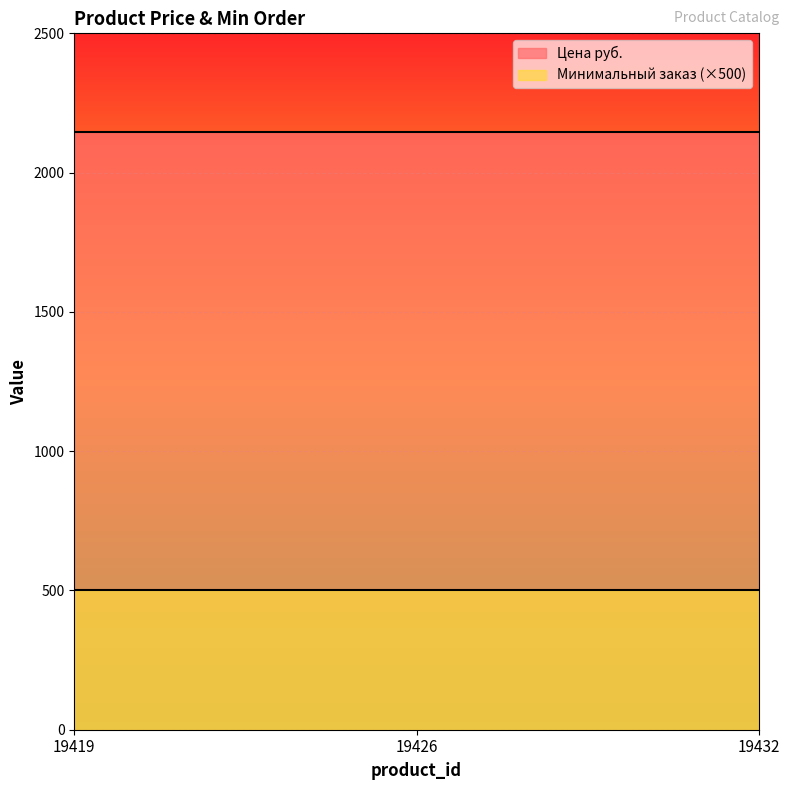

What value does the Цена руб. series have at 19419?

2145